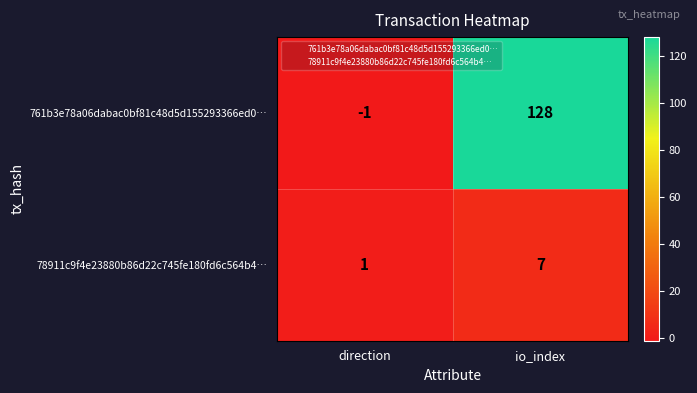

Rank the series by their maximum value, from highest to lowest.

761b3e78a06dabac0bf81c48d5d155293366ed0…, 78911c9f4e23880b86d22c745fe180fd6c564b4…